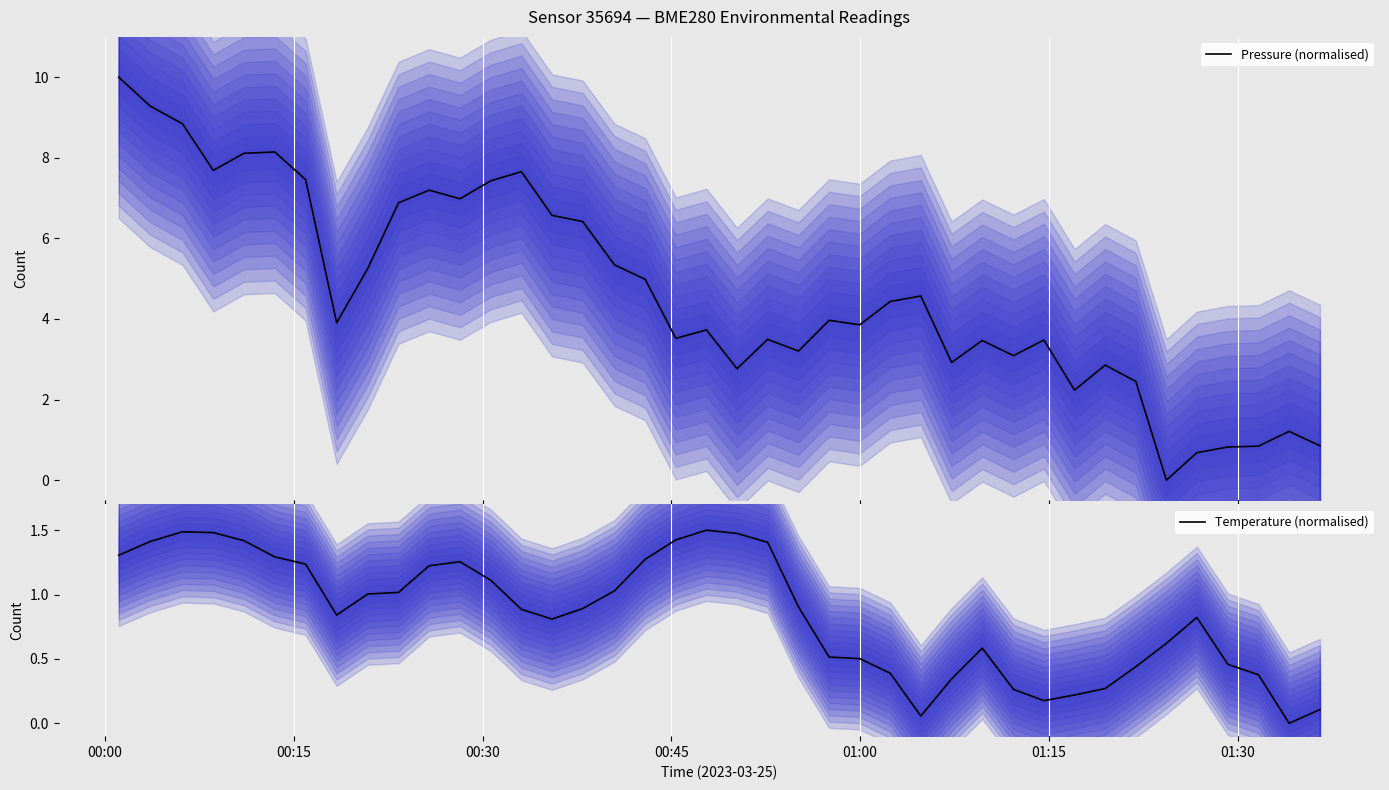

Reading right to left, list all the values displayed in this chart.

Pressure (normalised): 0.9	1.2	0.8	0.8	0.7	0.0	2.4	2.9	2.2	3.5	3.1	3.5	2.9	4.6	4.4	3.9	4.0	3.2	3.5	2.8	3.7	3.5	5.0	5.3	6.4	6.6	7.7	7.4	7.0	7.2	6.9	5.2	3.9	7.5	8.1	8.1	7.7	8.8	9.3	10.0
Temperature (normalised): 0.1	0.0	0.4	0.5	0.8	0.6	0.4	0.3	0.2	0.2	0.3	0.6	0.3	0.1	0.4	0.5	0.5	0.9	1.4	1.5	1.5	1.4	1.3	1.0	0.9	0.8	0.9	1.1	1.3	1.2	1.0	1.0	0.8	1.2	1.3	1.4	1.5	1.5	1.4	1.3